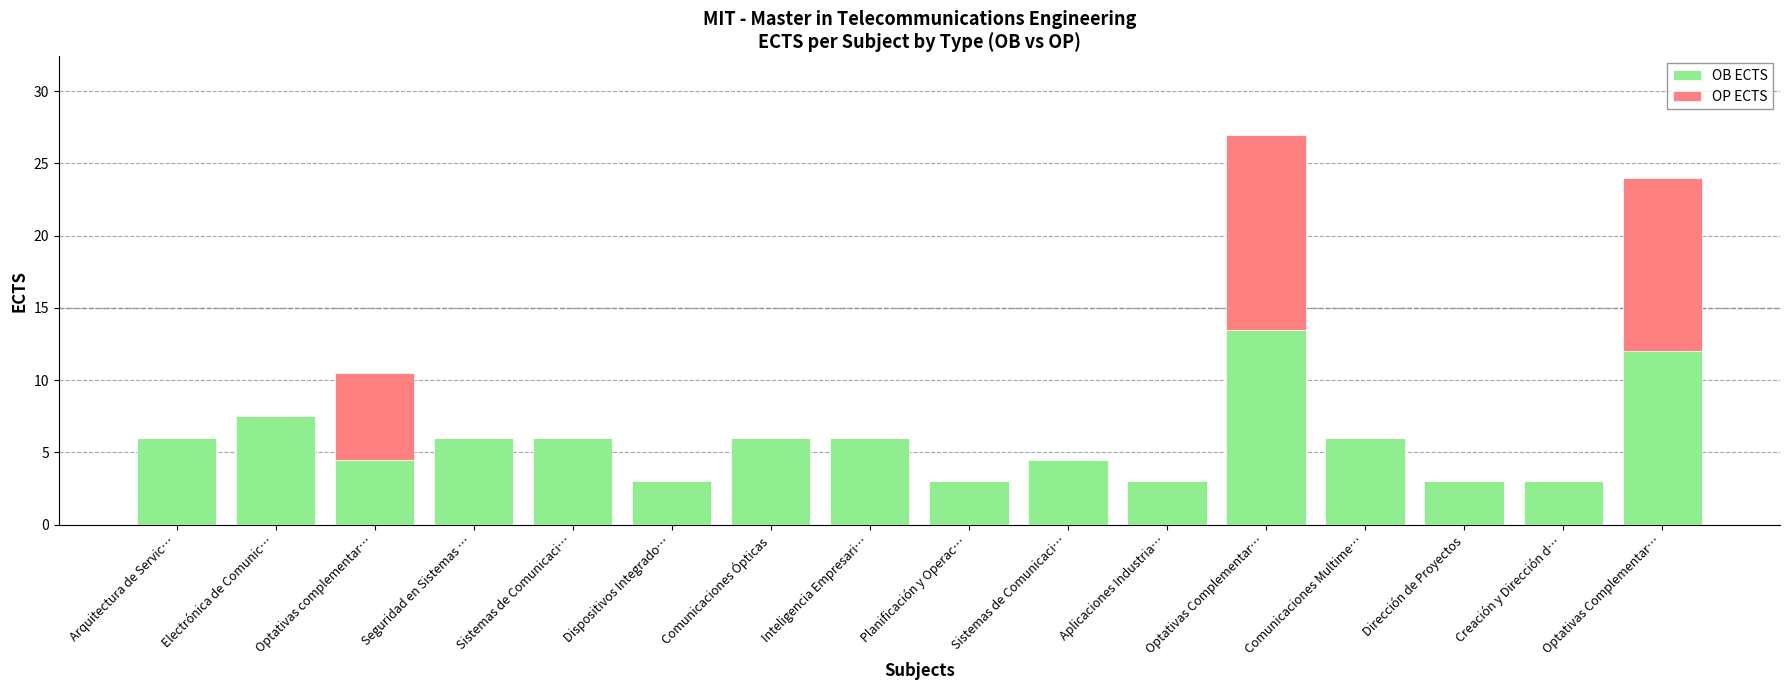

Rank the series at Arquitectura de Servic… from lowest to highest value.

OP ECTS, OB ECTS